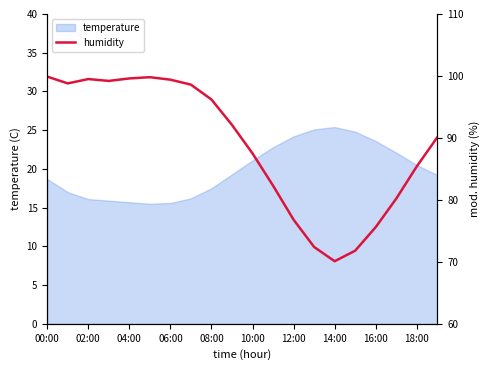

What is the lowest value of the temperature series?

15.5